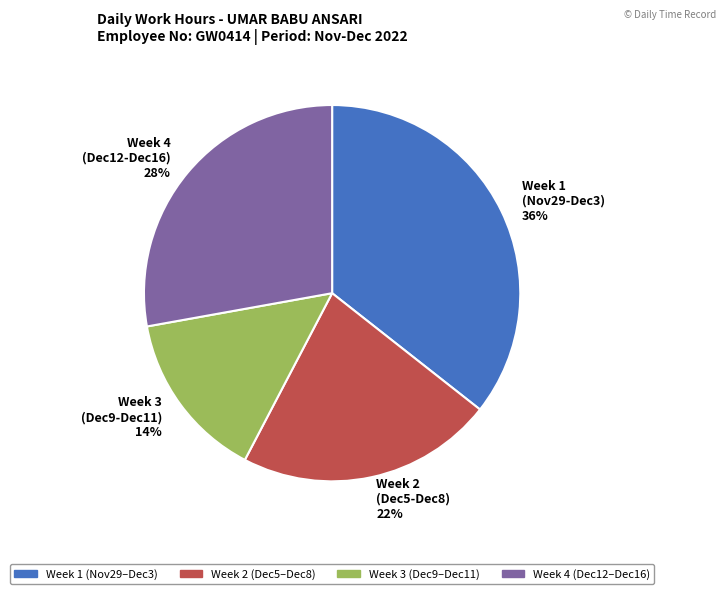

Does Week 4 (Dec12-Dec16) 28% represent more than half of the total?

No